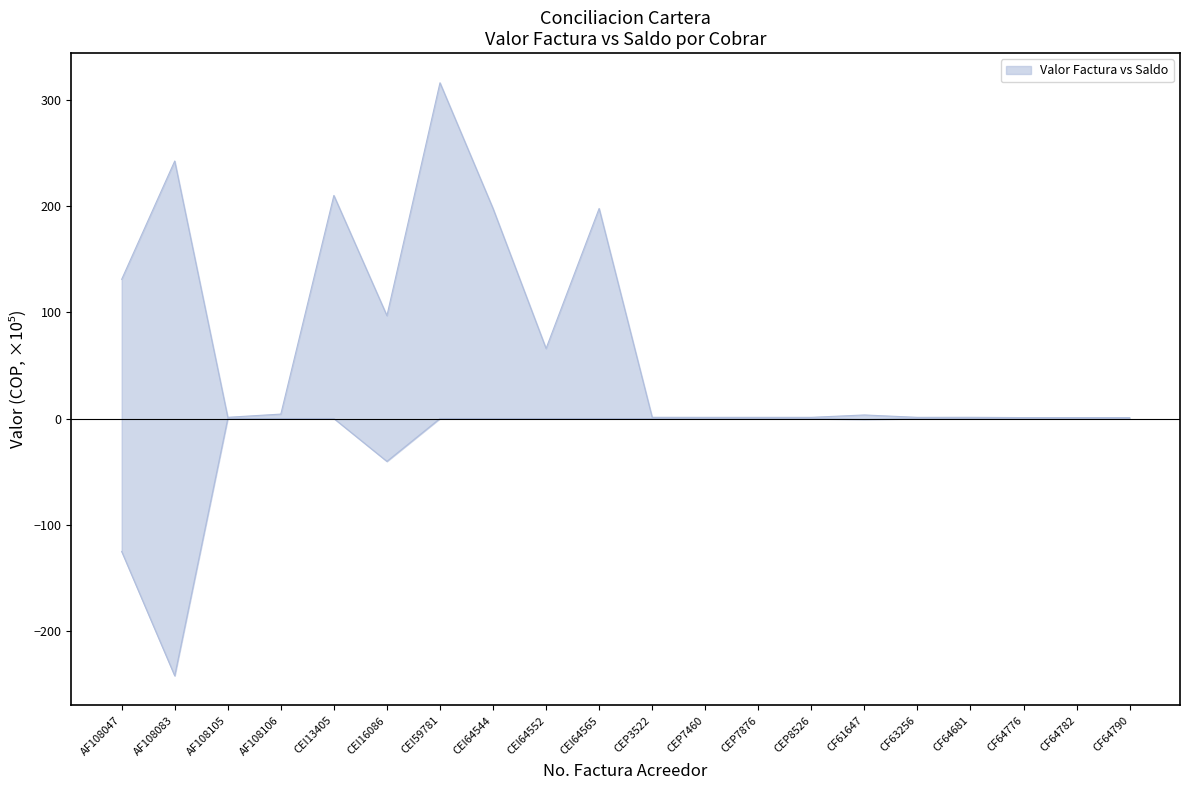

Which has a higher value, CF63256 or AF108105?

AF108105